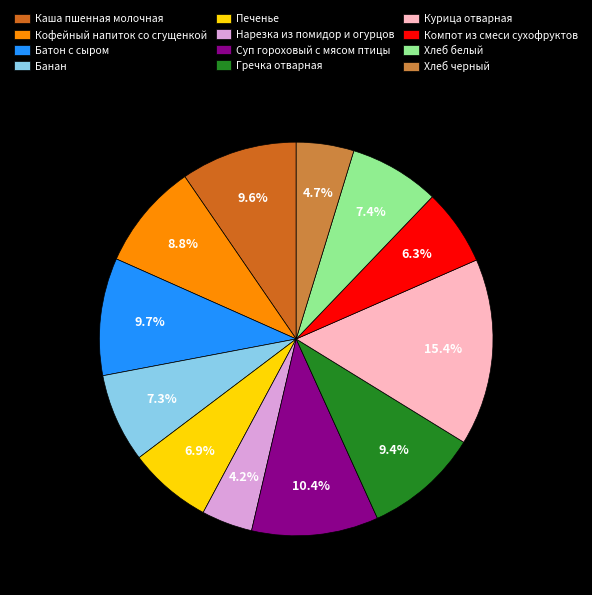

What percentage is the Курица отварная slice, to the nearest percent?

15%